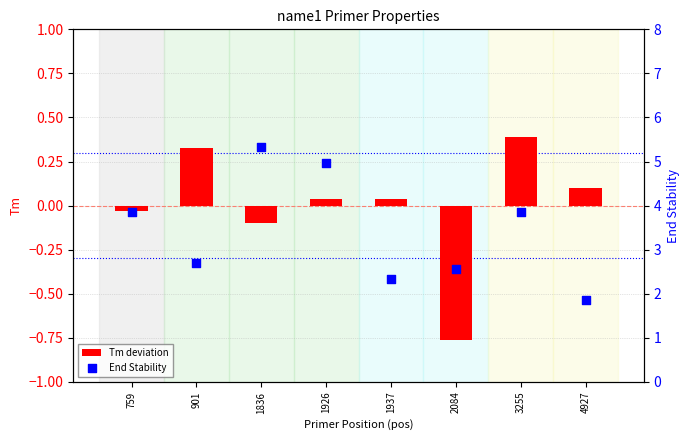

At which category is the sum across all series the highest?

1836